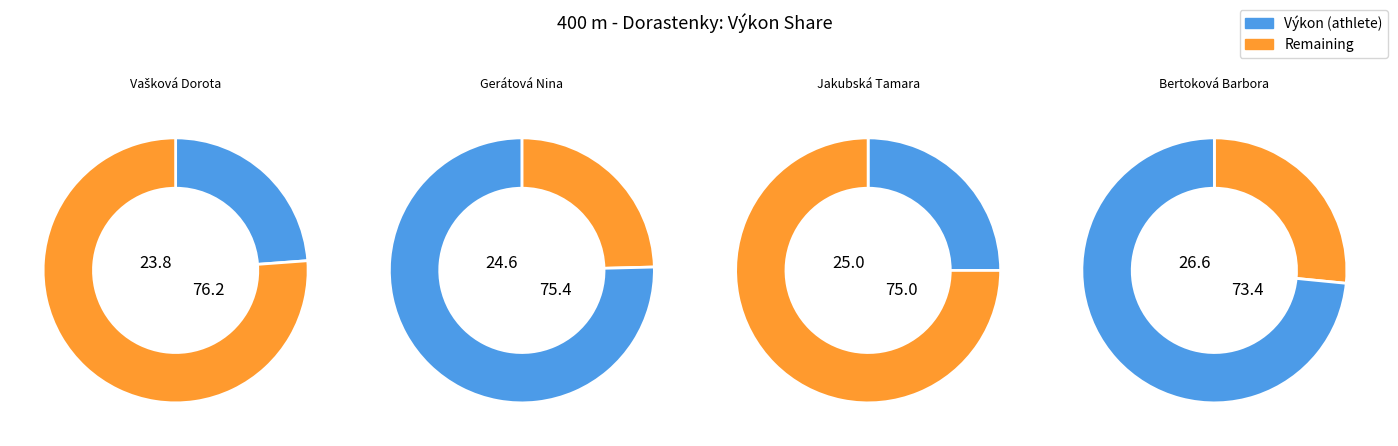

What percentage is the Gerátová Nina slice, to the nearest percent?

25%